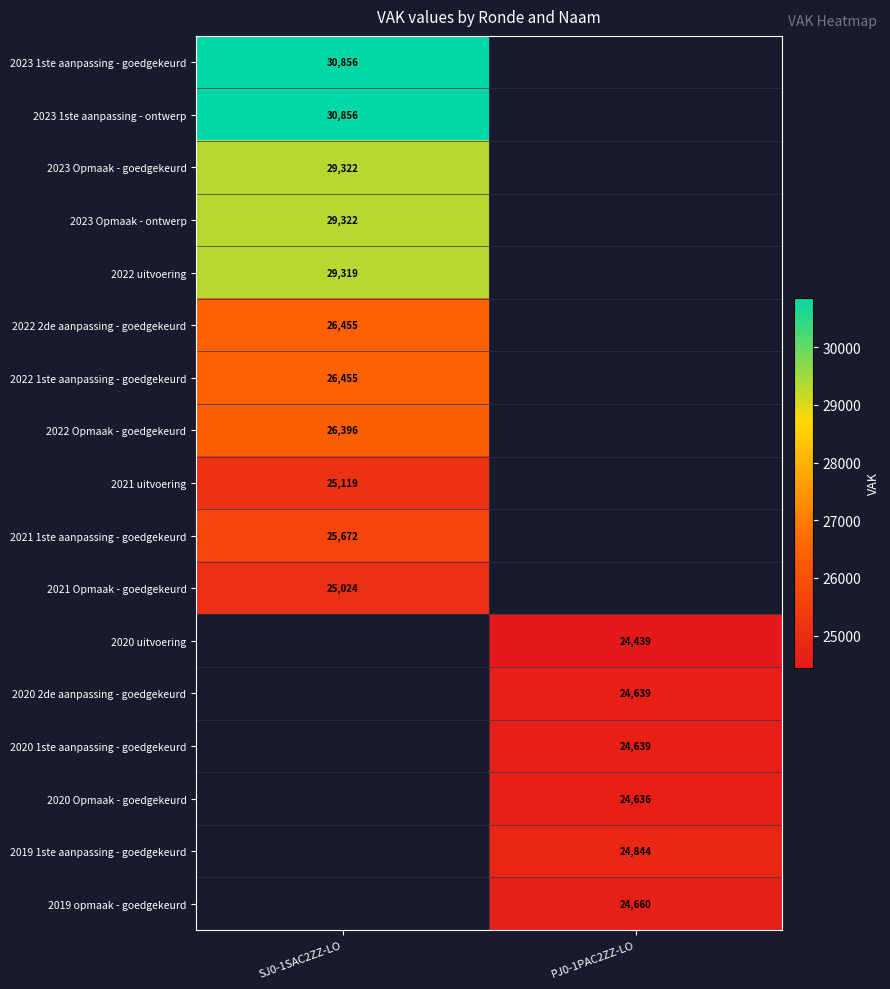

Is it true that 2019 opmaak - goedgekeurd equals 24660 at PJ0-1PAC2ZZ-LO?

True